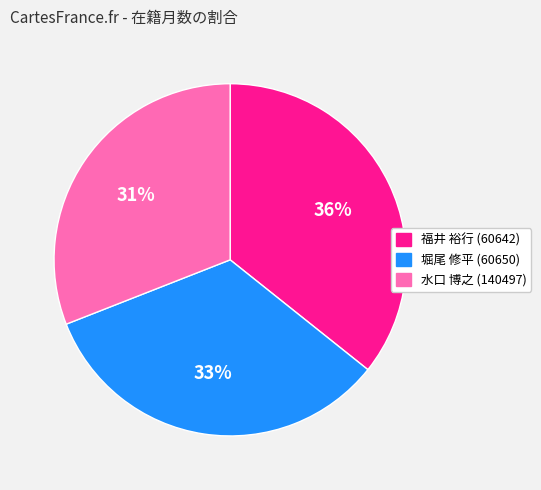

Is the sum of 福井 裕行 (60642) and 水口 博之 (140497) greater than half?

Yes